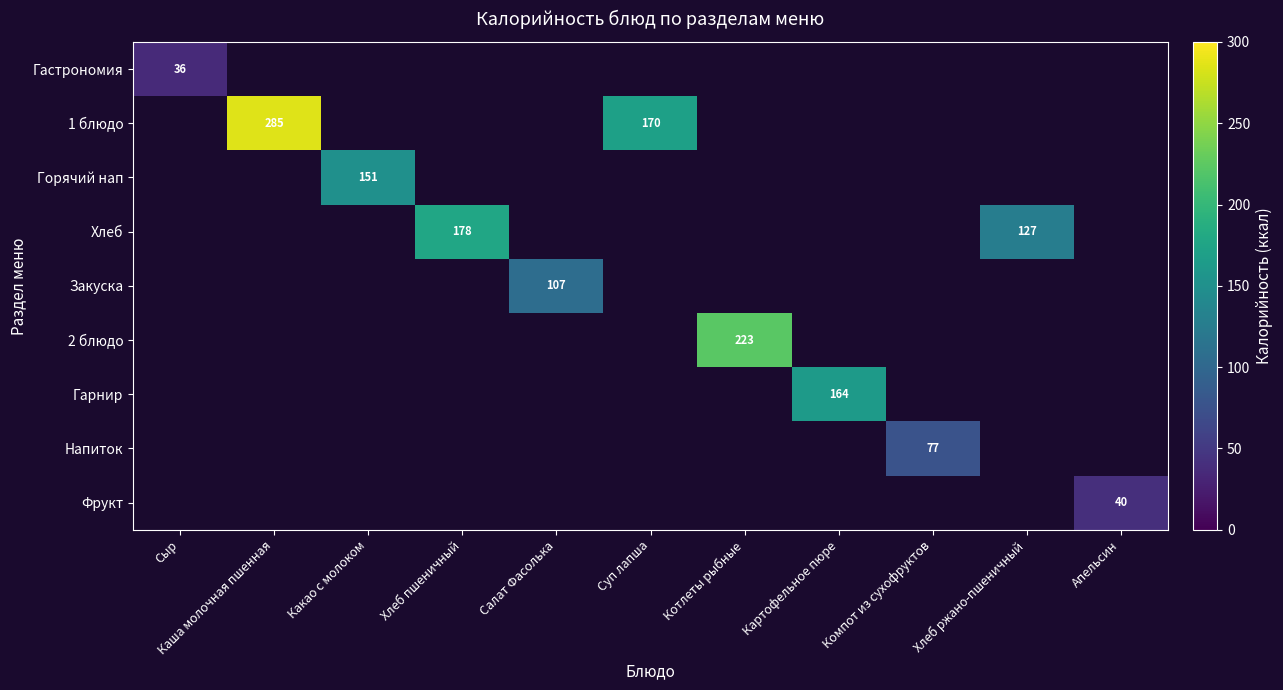

How many series are shown in this chart?

9